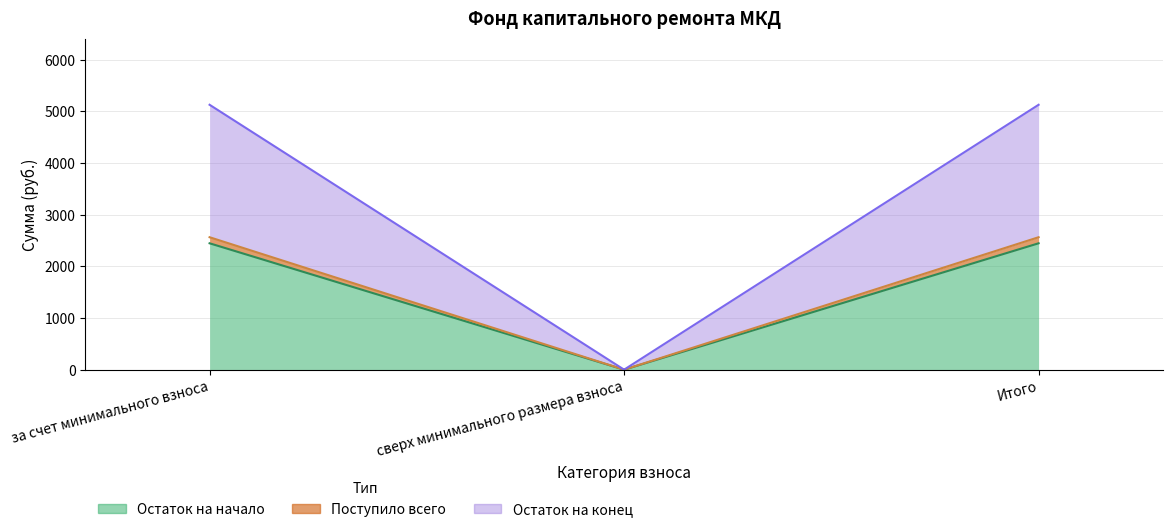

Rank the series by their maximum value, from highest to lowest.

Остаток на конец, Остаток на начало, Поступило всего